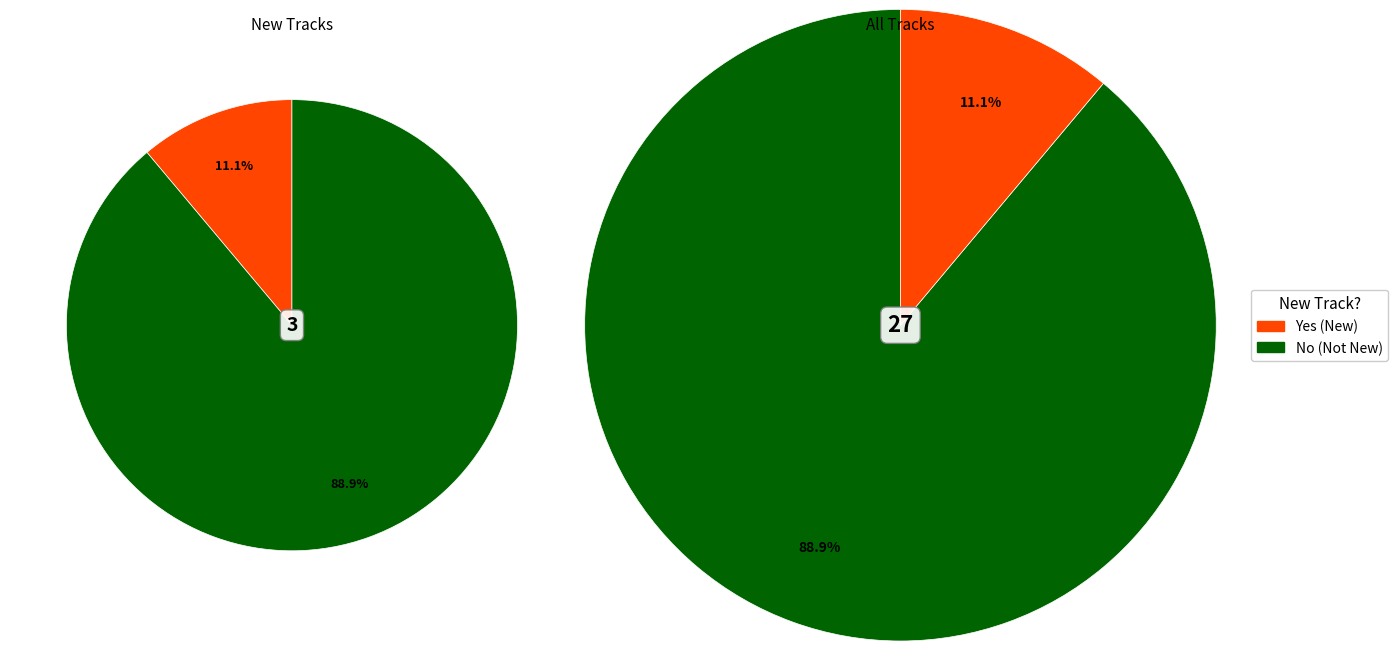

How many segments does this pie chart have?

2